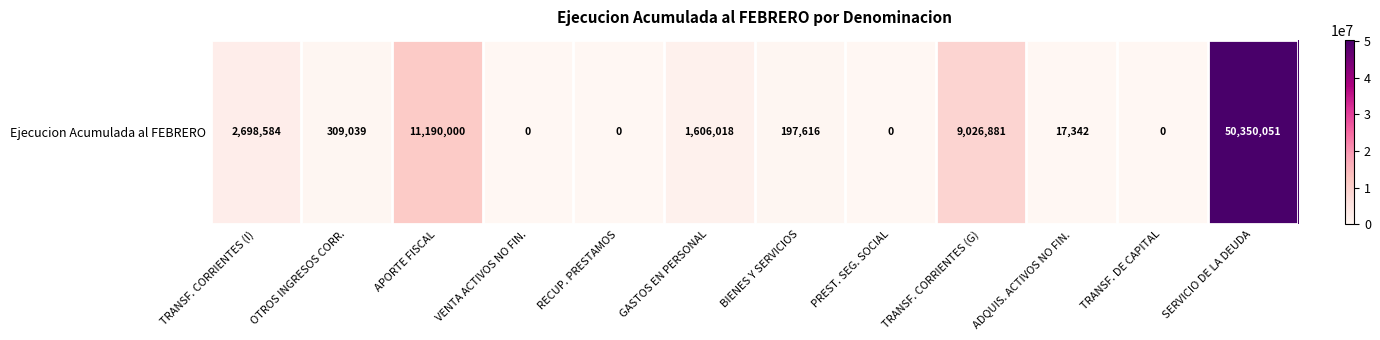

What is the sum of the values at APORTE FISCAL and RECUP. PRESTAMOS?

11190000